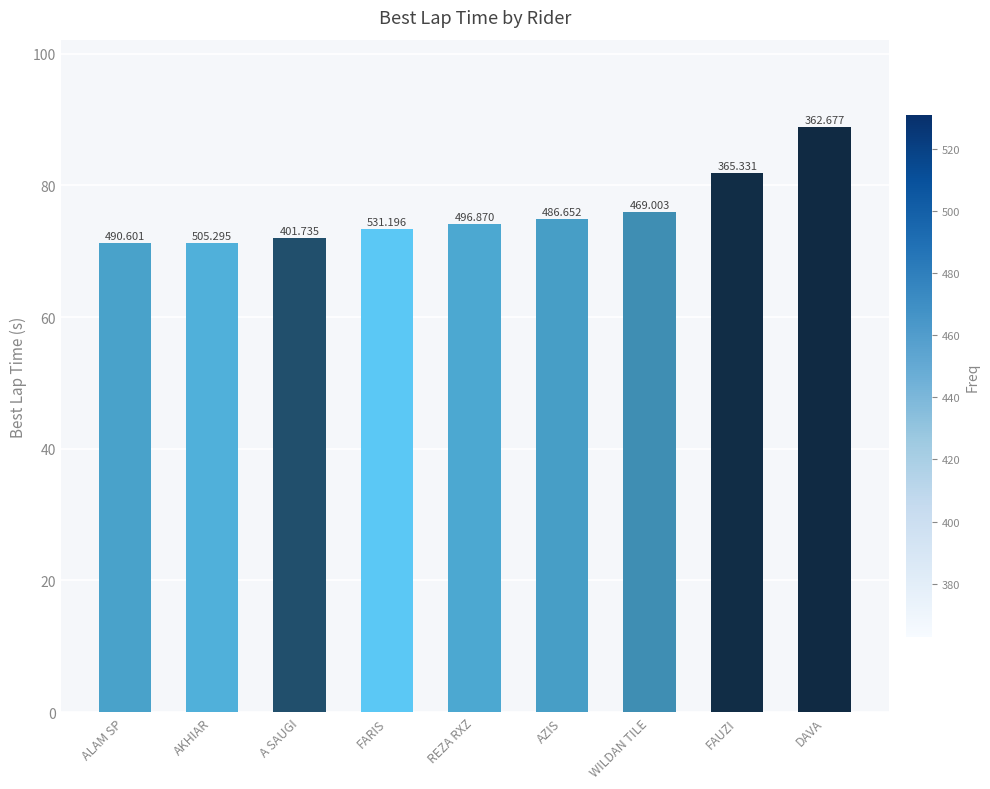

What is the sum of the values at FARIS and WILDAN TILE?

149.3